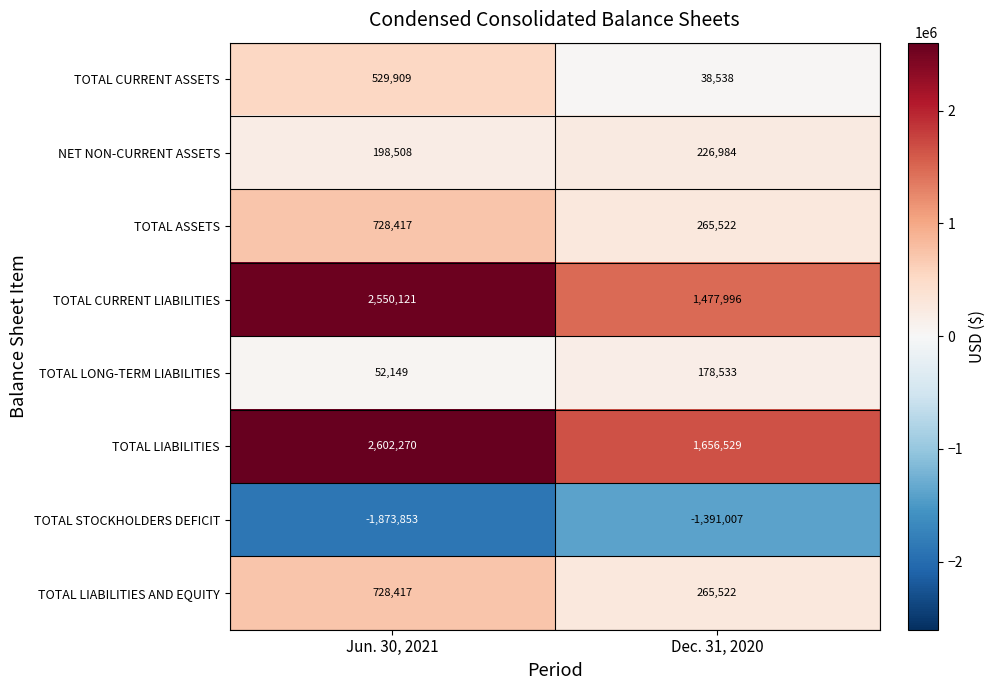

List the labels in order of TOTAL ASSETS value, smallest first.

Dec. 31, 2020, Jun. 30, 2021